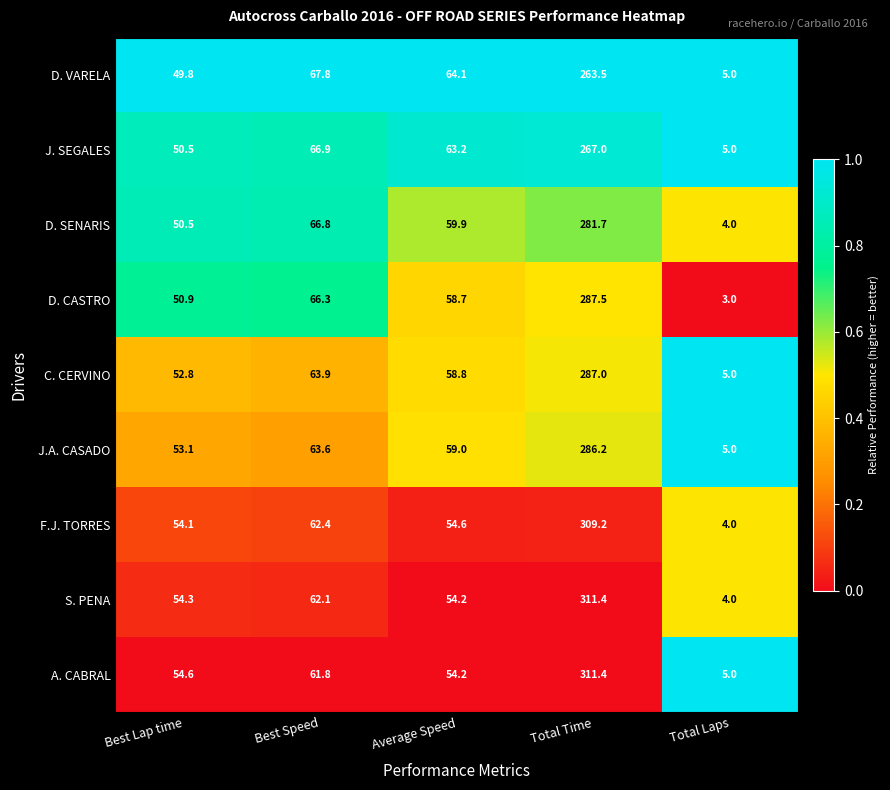

What is the greatest value displayed?

311.4